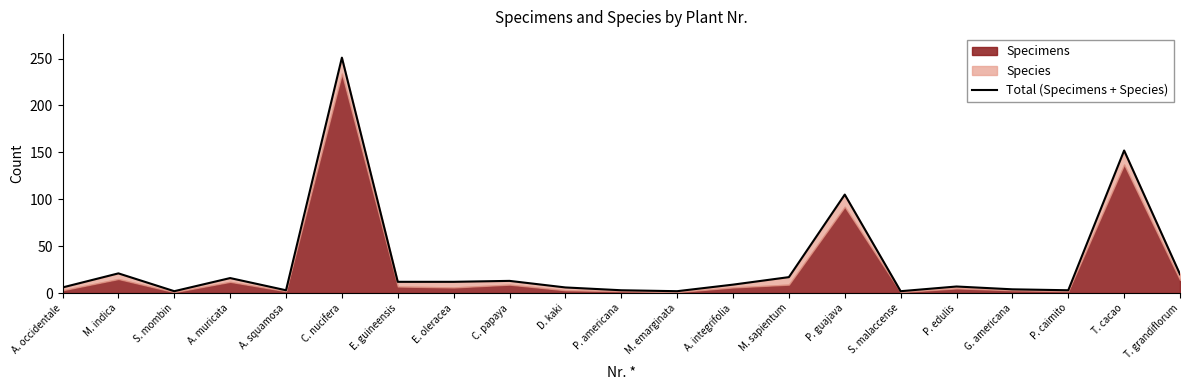

Count the number of categories in the chart.

21